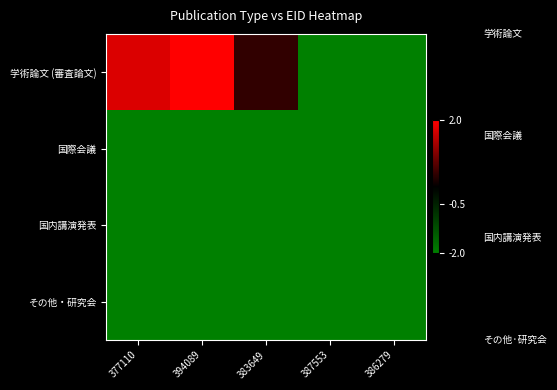

Which series has the largest range (max minus min)?

学術論文 (審査論文)